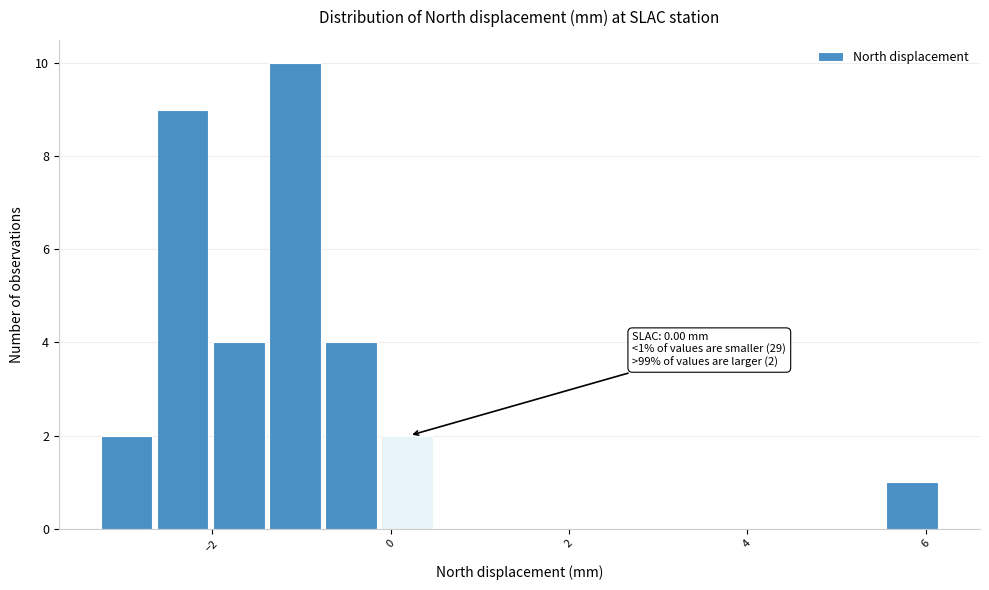

Around what value on the x-axis is the tallest bar? Give the approximate position of its centre, as read against the axis.

-1.0